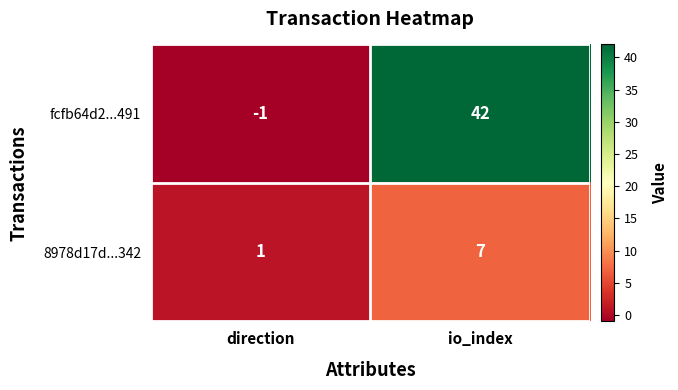

How many negative values does the fcfb64d2...491 series have?

1